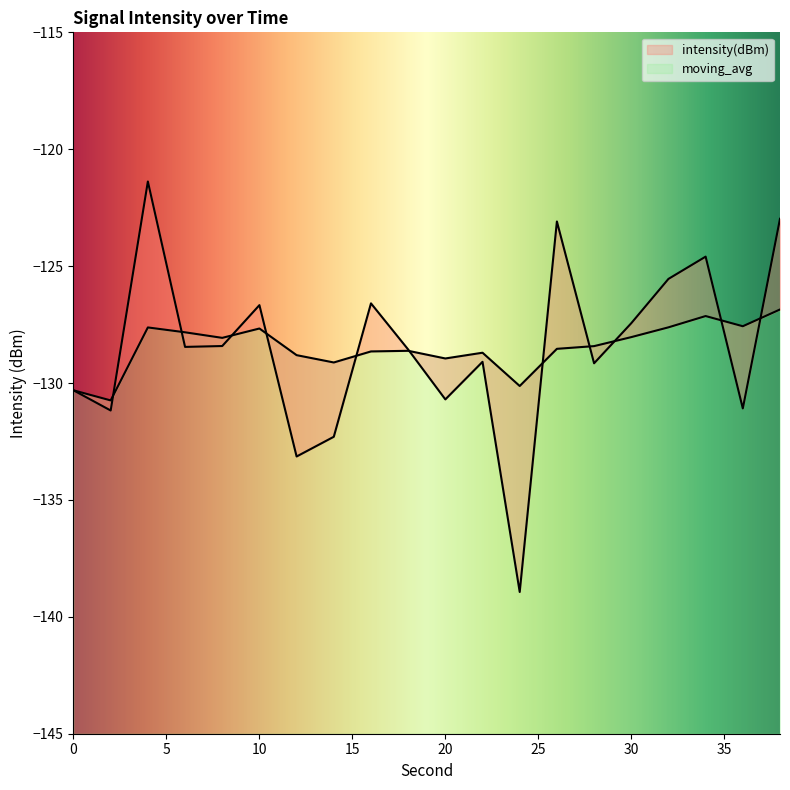

The value of intensity(dBm) at 10 is -179.3. True or false?

False